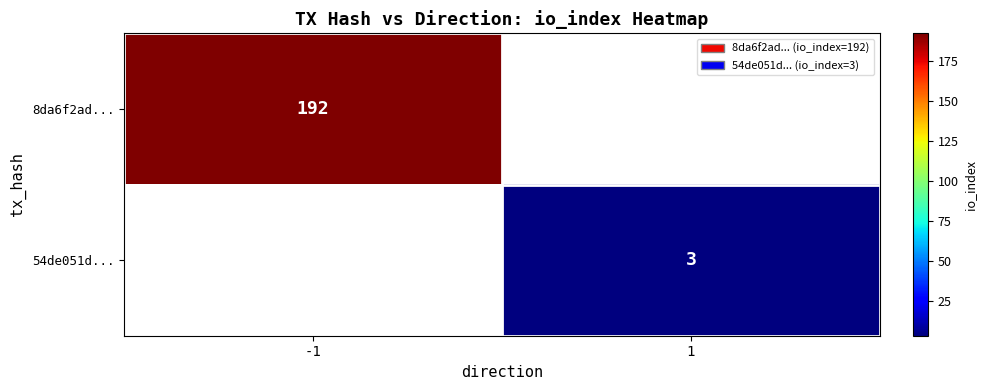

True or false: 8da6f2ad... has a value of 192 at -1.

True